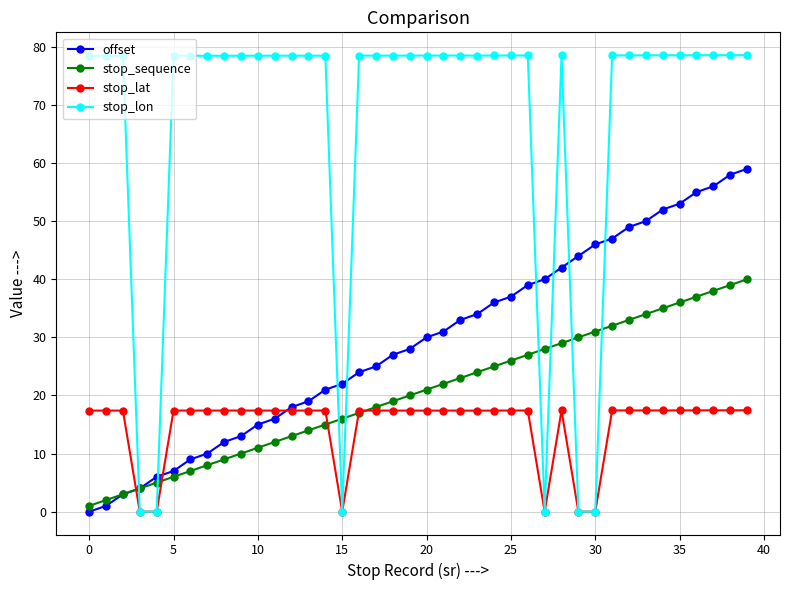

After their last crossing, which series has the higher values: stop_lon or stop_sequence?

stop_lon